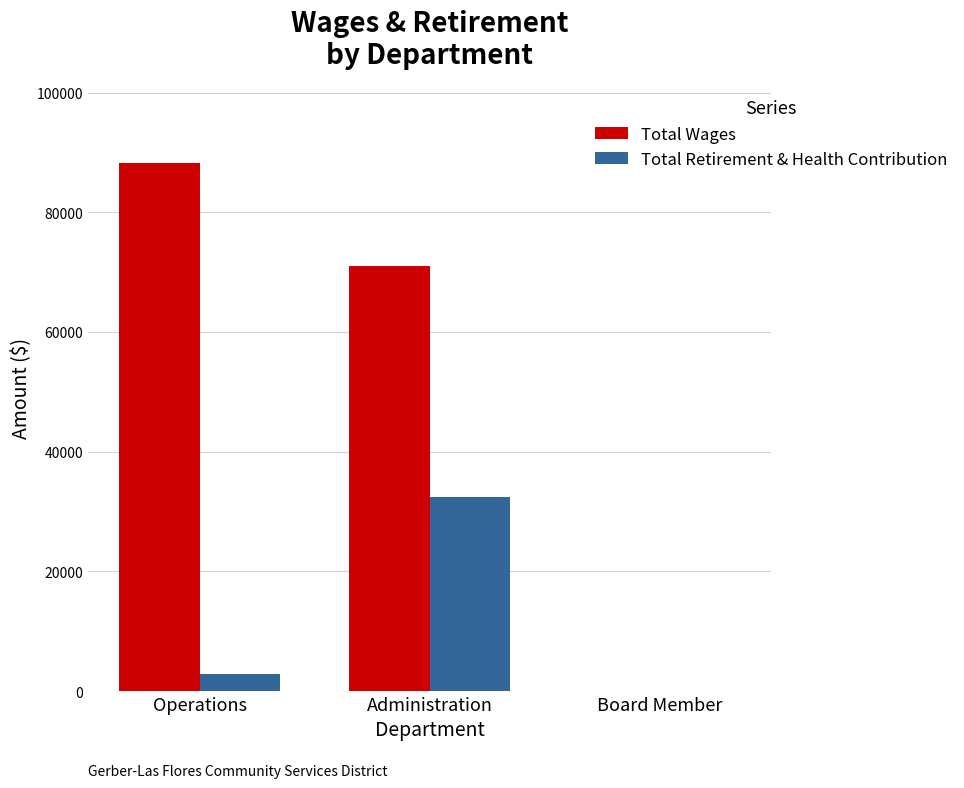

Between Operations and Board Member, which series saw the biggest shift?

Total Wages